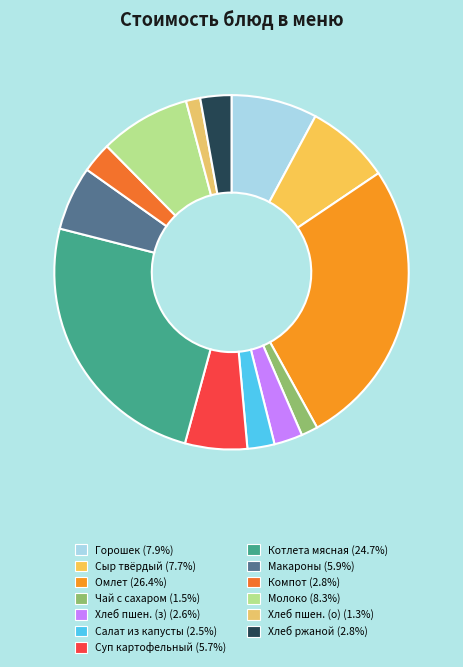

To the nearest percent, what is the difference between the largest and smallest slice percentages?

25%